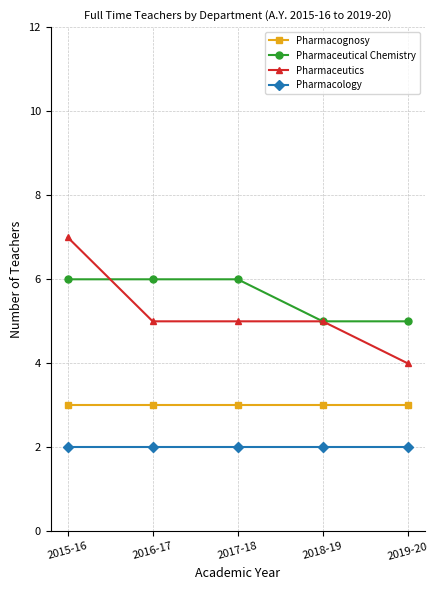

How many lines are shown in the chart?

4